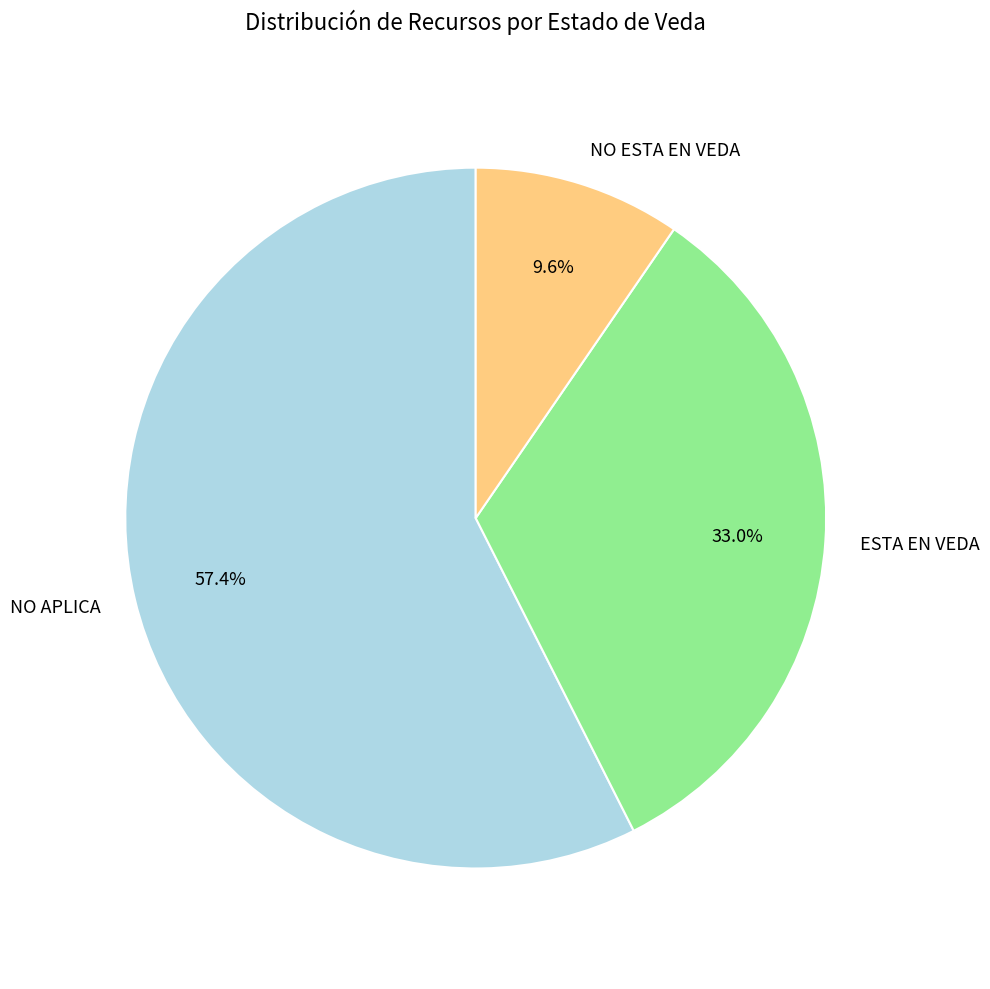

How many segments does this pie chart have?

3